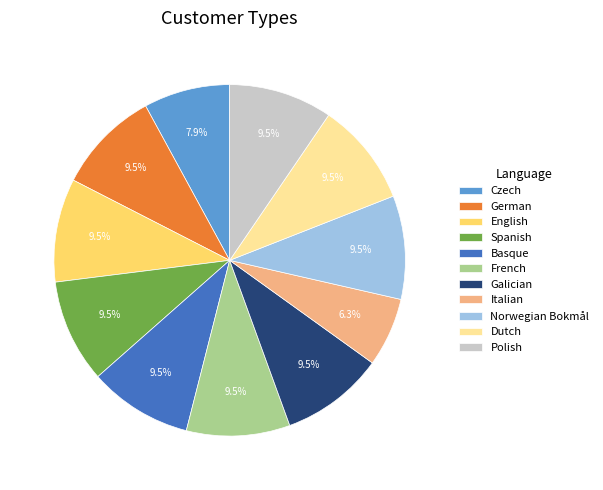

What is the smallest slice in the pie chart?

Italian